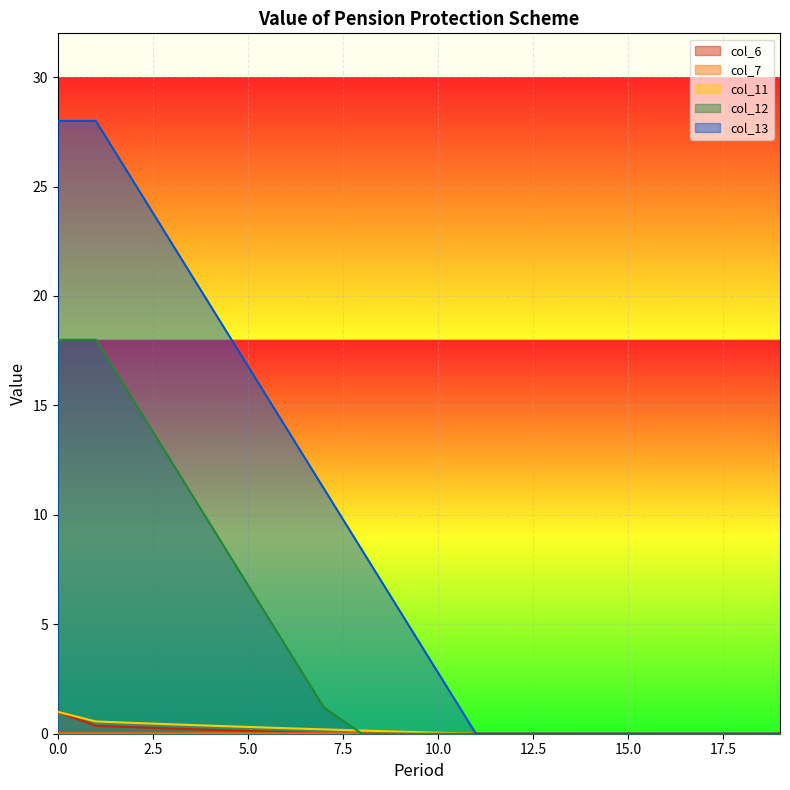

Which label corresponds to the smallest value in the chart?

8